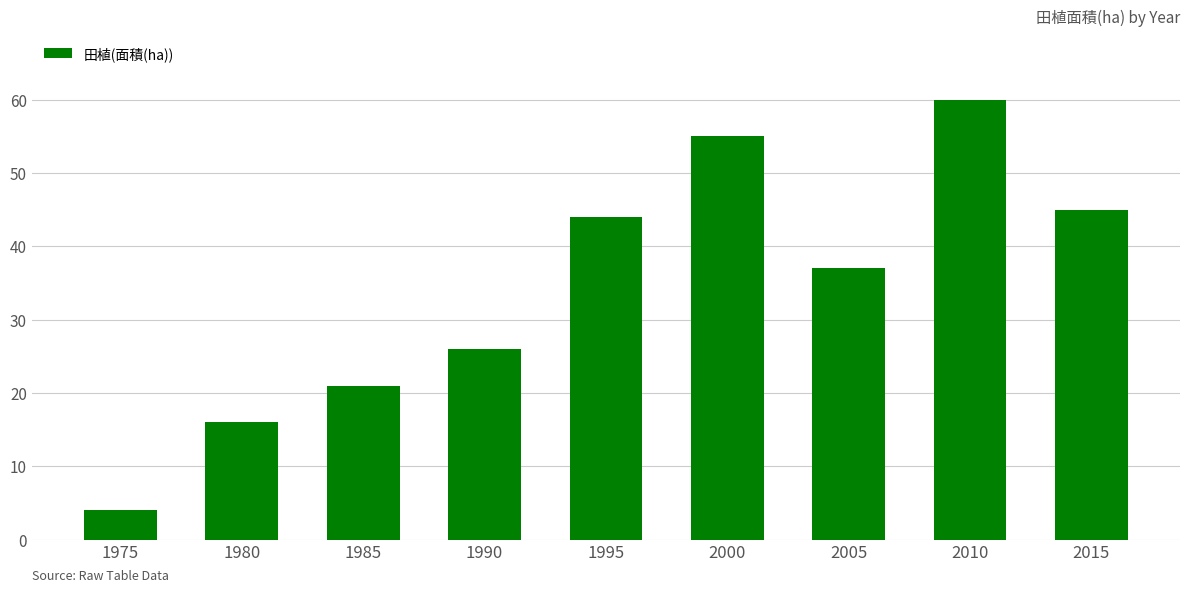

Which has a higher value, 1980 or 1995?

1995